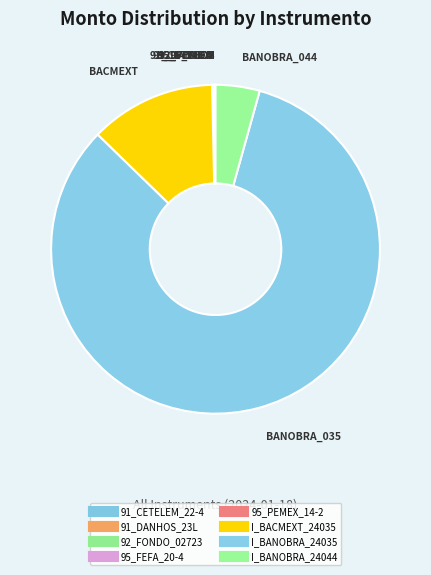

Rank the categories by value from lowest to highest.

95_PEMEX_14-2, 91_DANHOS_23L, 91_CETELEM_22-4, 92_FONDO_02723, 95_FEFA_20-4, I_BANOBRA_24044, I_BACMEXT_24035, I_BANOBRA_24035